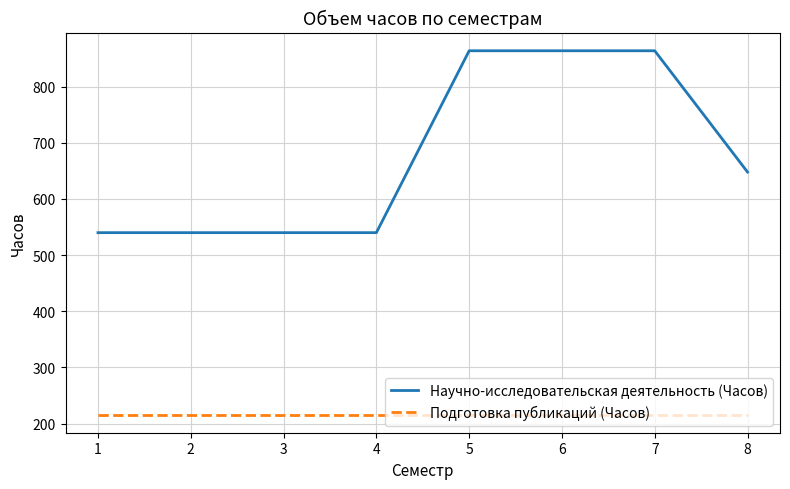

List the series in order of their overall mean, highest first.

Научно-исследовательская деятельность (Часов), Подготовка публикаций (Часов)